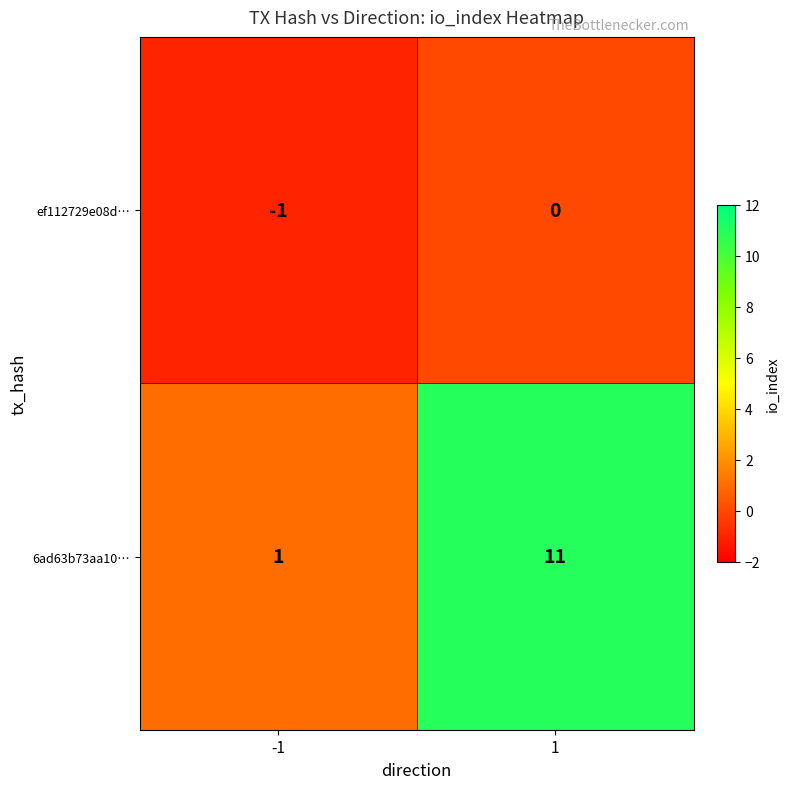

The 6ad63b73aa10… series shows 0 at -1. True or false?

False